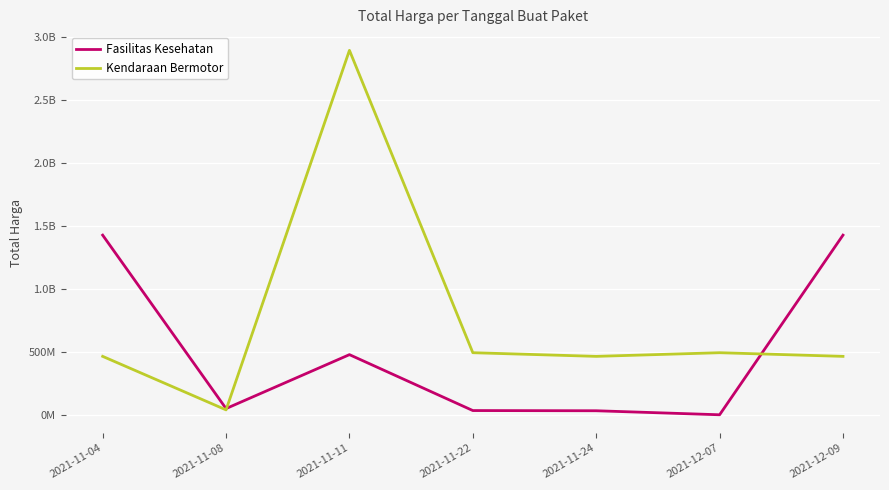

What are all the series names shown in the legend?

Fasilitas Kesehatan, Kendaraan Bermotor